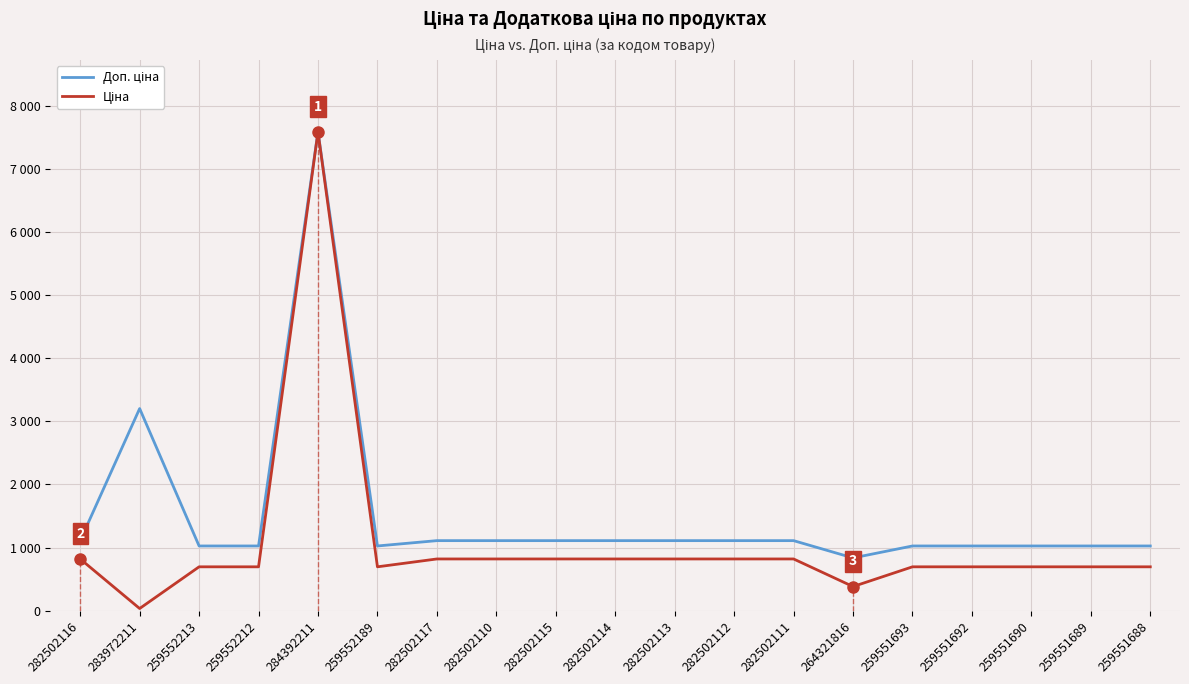

List the series in order of their overall mean, lowest first.

Ціна, Доп. ціна